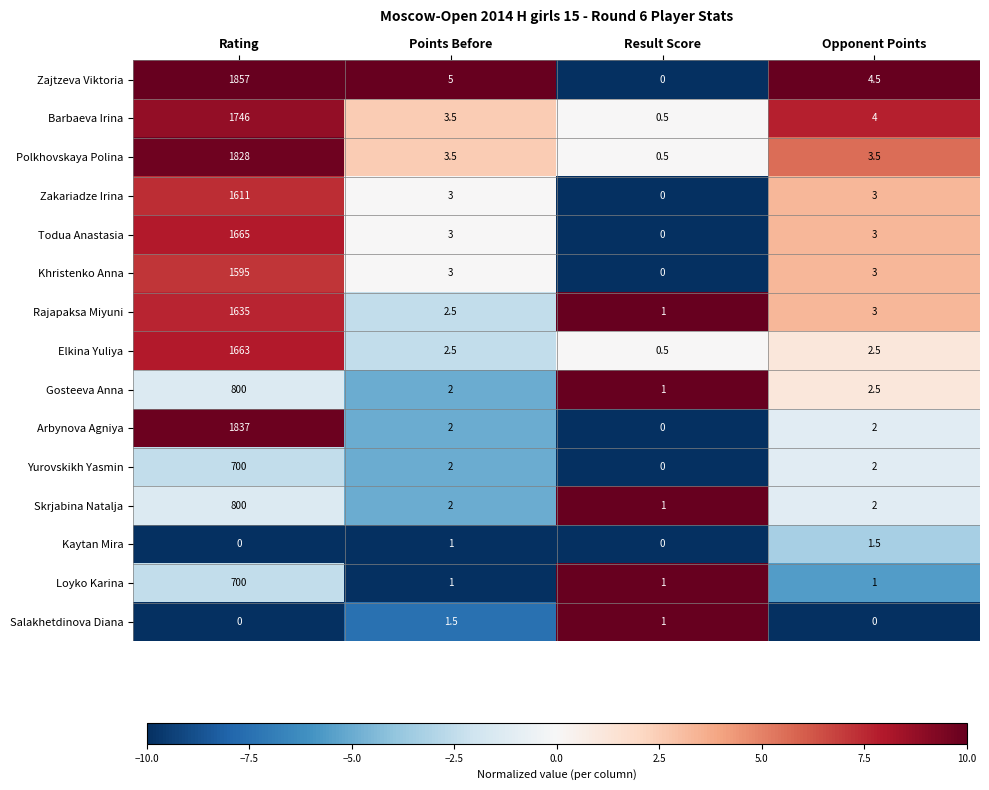

At which label does Loyko Karina reach its peak?

Rating